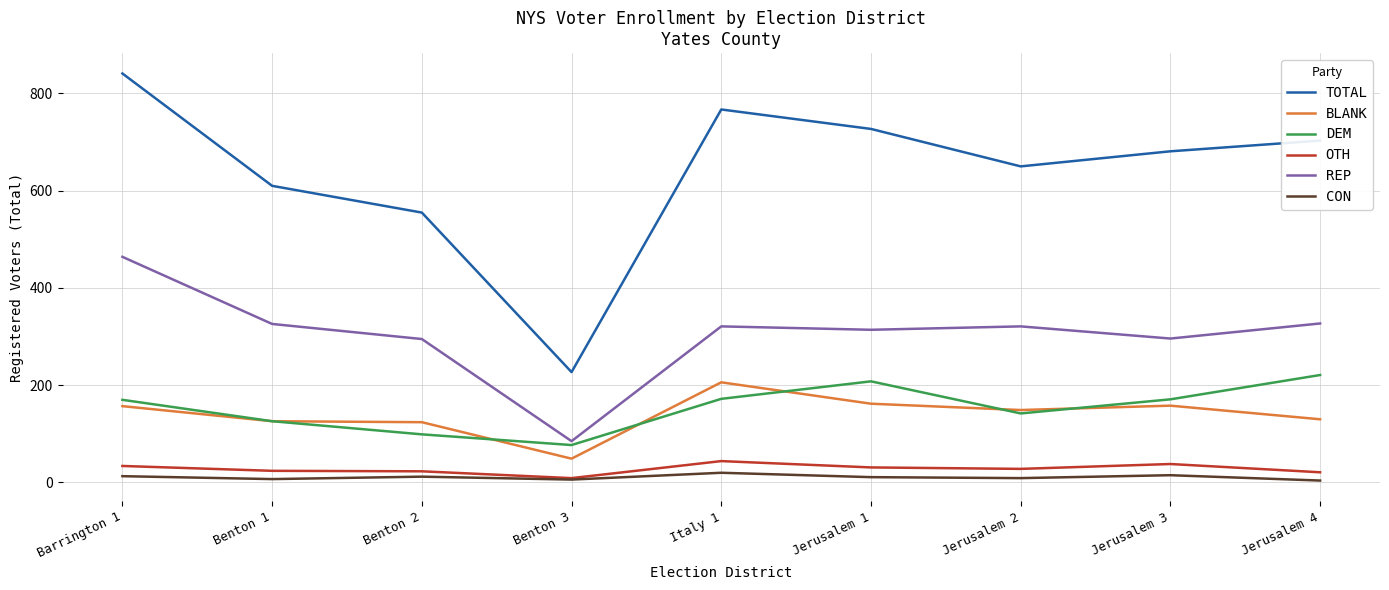

Is the value of OTH at Benton 2 greater than the value of DEM at Italy 1?

No